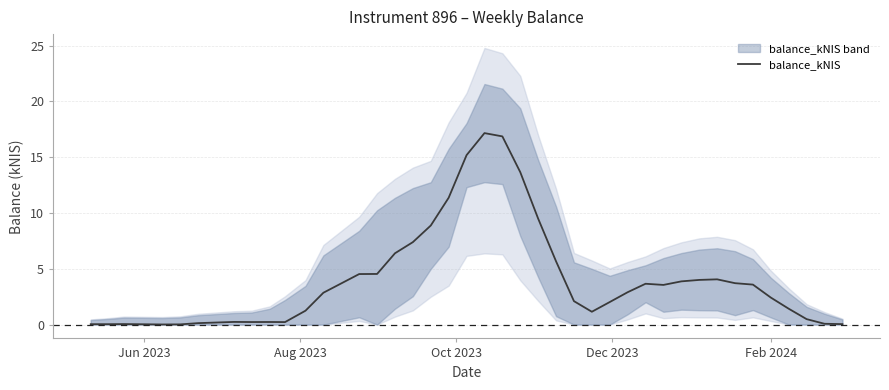

What is the highest value of the balance_kNIS series?

17.2